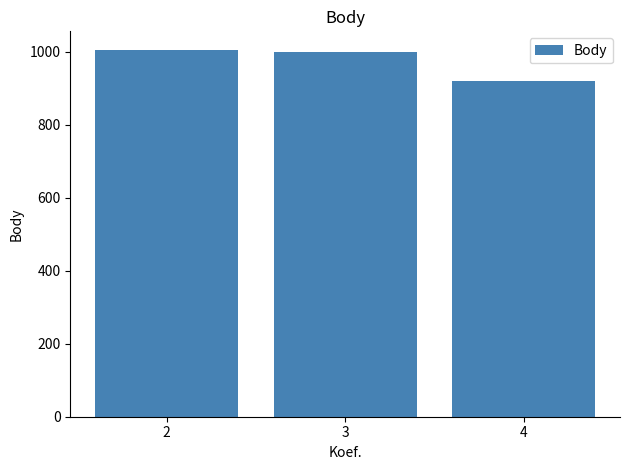

Reading right to left, what are all the values shown in this chart?

920	998	1005